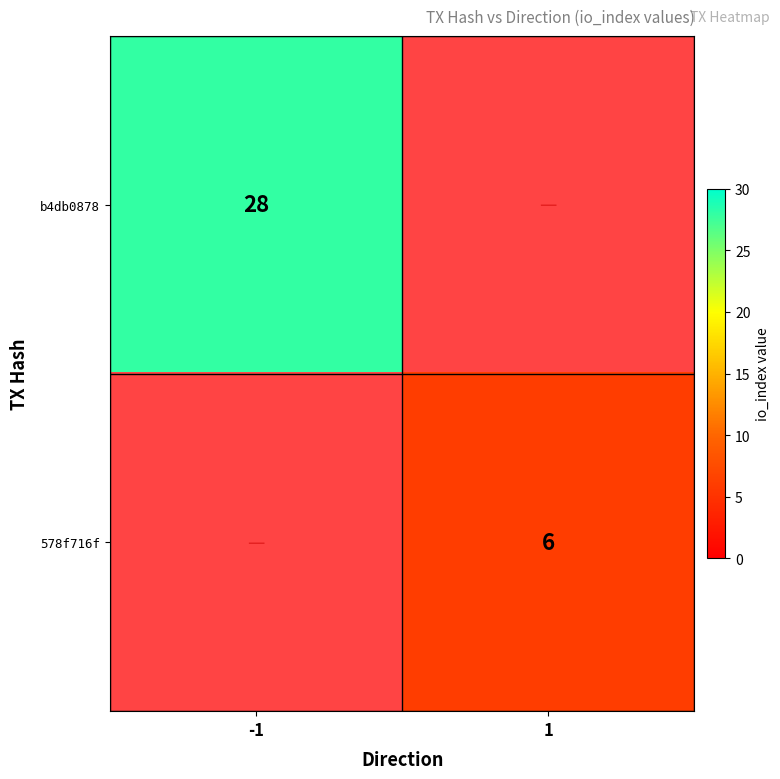

Is it true that 578f716f equals 3 at 1?

False